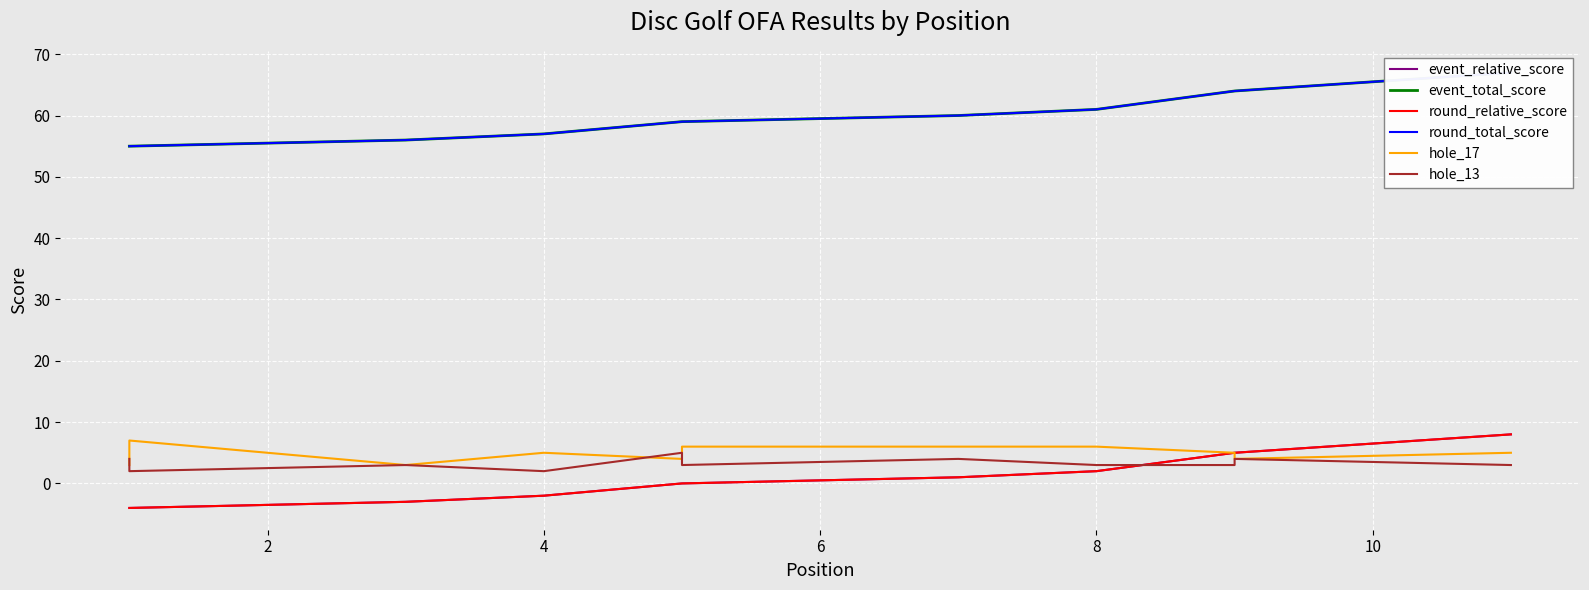

What is the highest value of the hole_13 series?

5